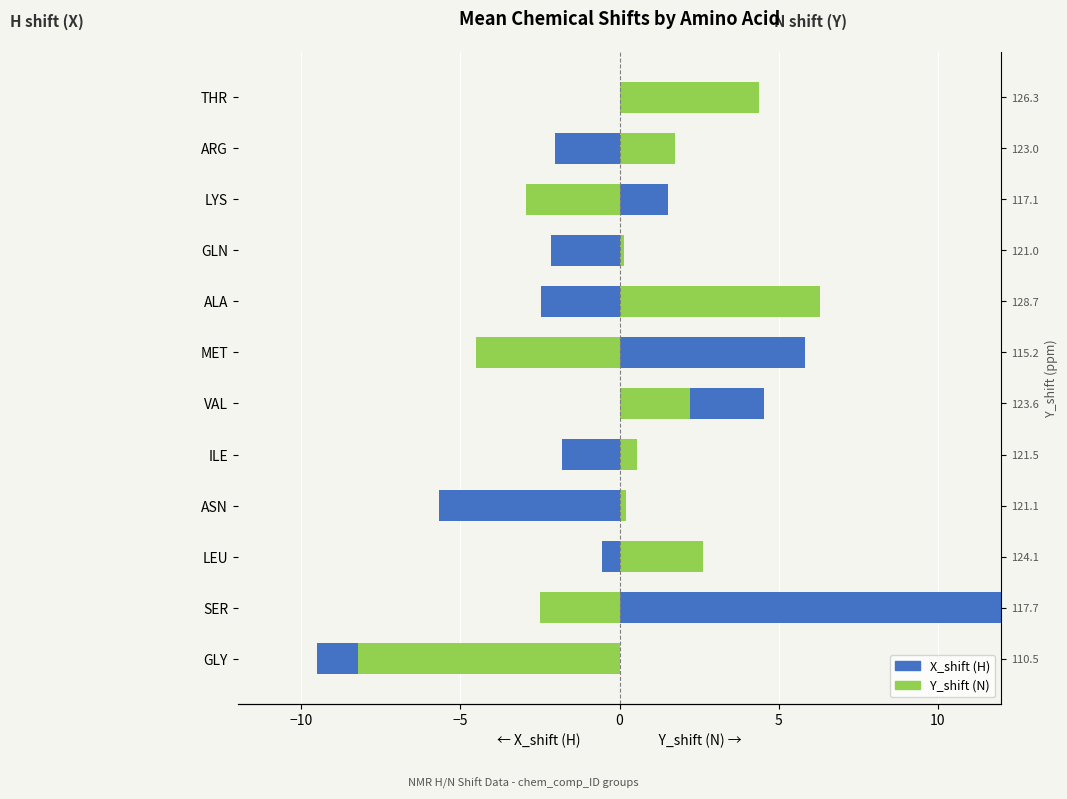

What is the greatest value displayed?

12.3